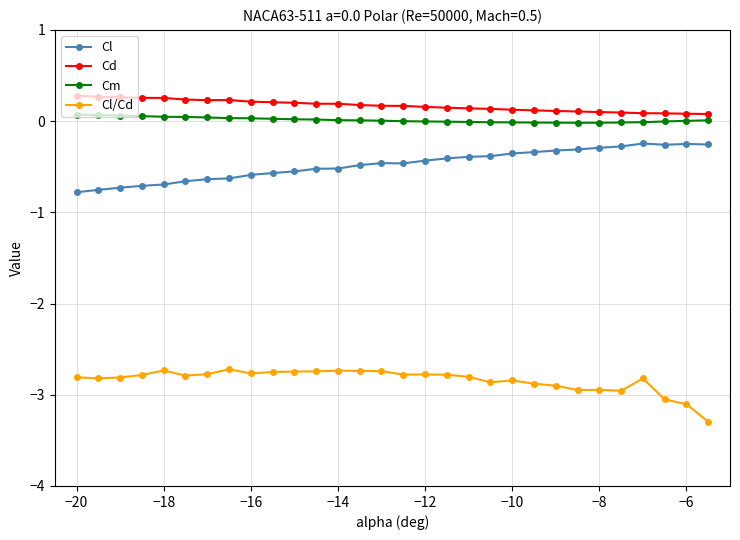

Rank the series by their maximum value, from lowest to highest.

Cl/Cd, Cl, Cm, Cd